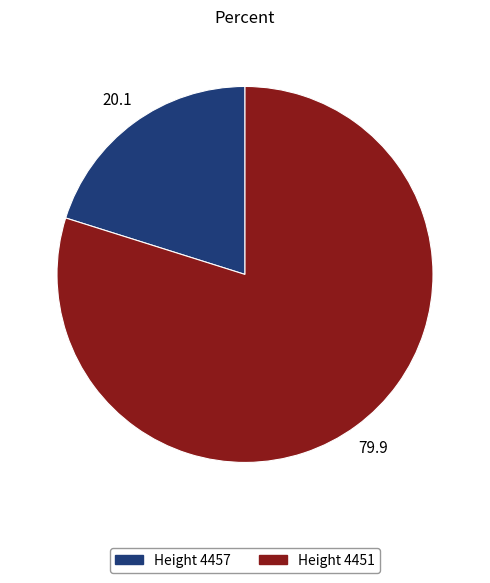

Does any single category account for the majority?

Yes